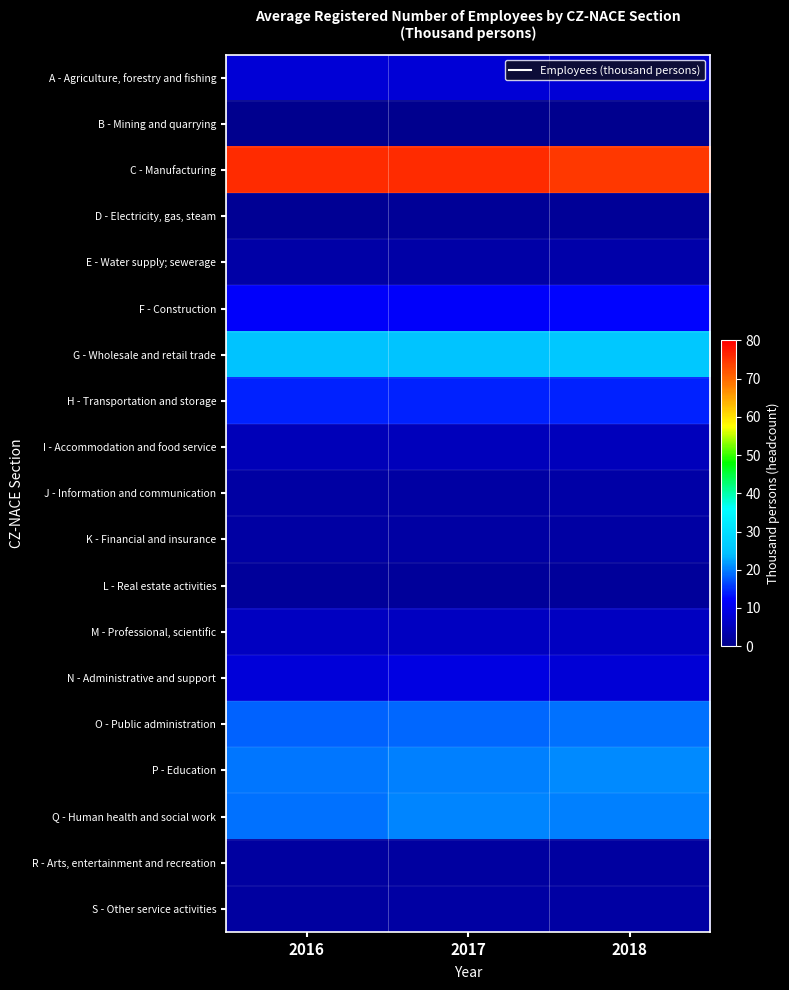

Reading right to left, list all the values displayed in this chart.

A - Agriculture, forestry and fishing: 2018=7.9	2017=7.9	2016=8.0
B - Mining and quarrying: 2018=0.5	2017=0.5	2016=0.6
C - Manufacturing: 2018=74.5	2017=75.9	2016=75.8
D - Electricity, gas, steam: 2018=1.5	2017=1.4	2016=1.2
E - Water supply; sewerage: 2018=3.2	2017=3.1	2016=3.0
F - Construction: 2018=12.2	2017=11.8	2016=11.8
G - Wholesale and retail trade: 2018=25.9	2017=25.2	2016=24.7
H - Transportation and storage: 2018=14.3	2017=14.3	2016=14.1
I - Accommodation and food service: 2018=5.1	2017=5.0	2016=4.8
J - Information and communication: 2018=3.0	2017=2.8	2016=2.7
K - Financial and insurance: 2018=2.6	2017=2.6	2016=2.5
L - Real estate activities: 2018=1.7	2017=1.7	2016=1.7
M - Professional, scientific: 2018=5.7	2017=5.7	2016=5.9
N - Administrative and support: 2018=8.1	2017=9.1	2016=8.2
O - Public administration: 2018=19.2	2017=18.7	2016=18.4
P - Education: 2018=20.8	2017=20.0	2016=19.4
Q - Human health and social work: 2018=20.2	2017=20.6	2016=19.3
R - Arts, entertainment and recreation: 2018=2.3	2017=2.2	2016=2.2
S - Other service activities: 2018=2.7	2017=2.6	2016=2.4